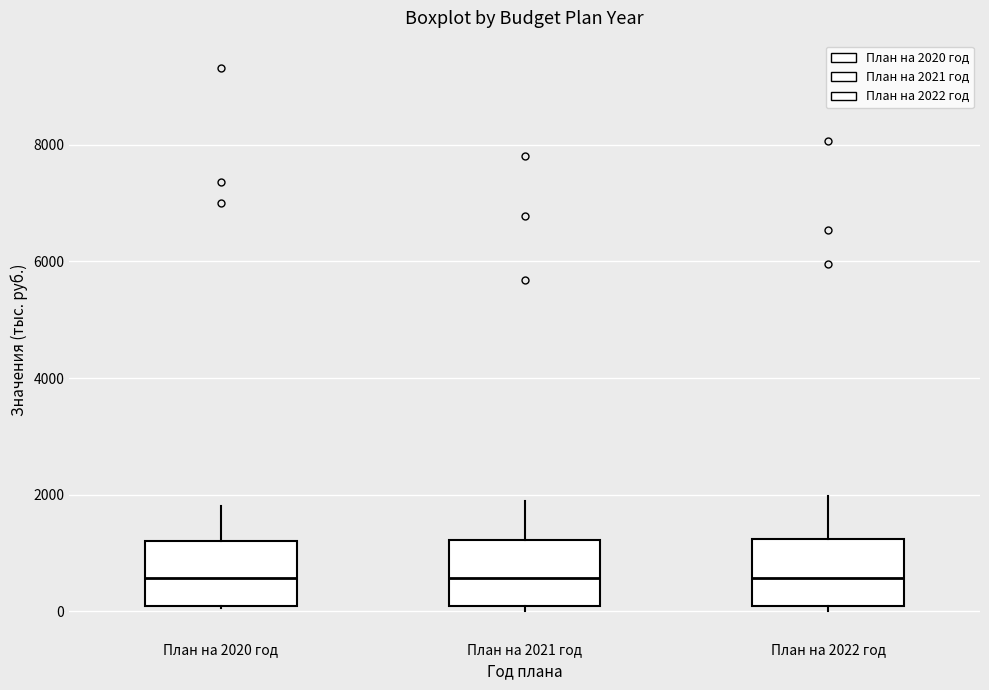

Reading left to right, read every box against the y-axis: the position of its median line, the range the box covers, and the ends of its whiskers. The values are not printed on the chart, so give them approximately, as read against the axis.

План на 2020 год: median 600, box 0 to 1200, whiskers 0 to 1800
План на 2021 год: median 600, box 0 to 1200, whiskers 0 (just below the box's lower edge) to 1800
План на 2022 год: median 600, box 0 to 1200, whiskers 0 (just below the box's lower edge) to 2000